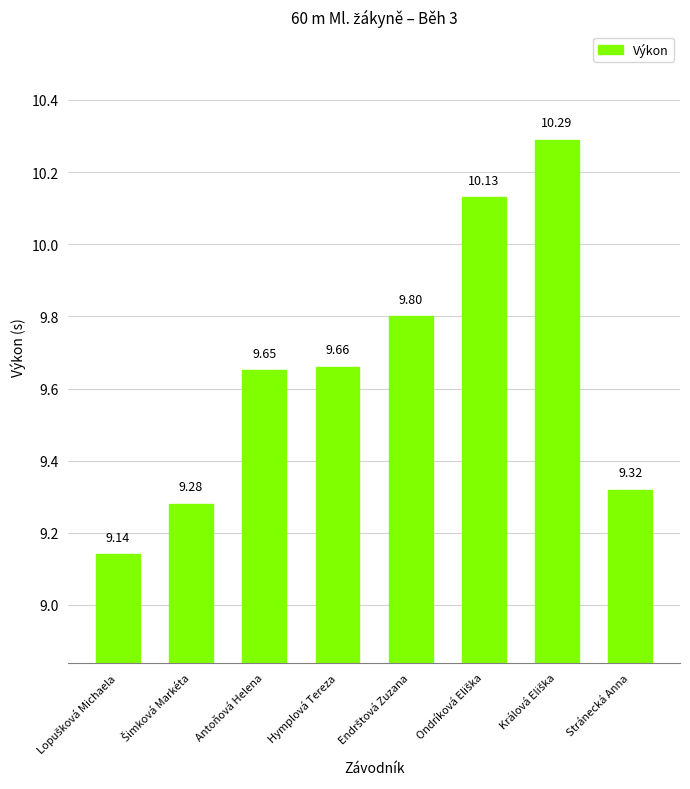

Which has a higher value, Stránecká Anna or Hymplová Tereza?

Hymplová Tereza